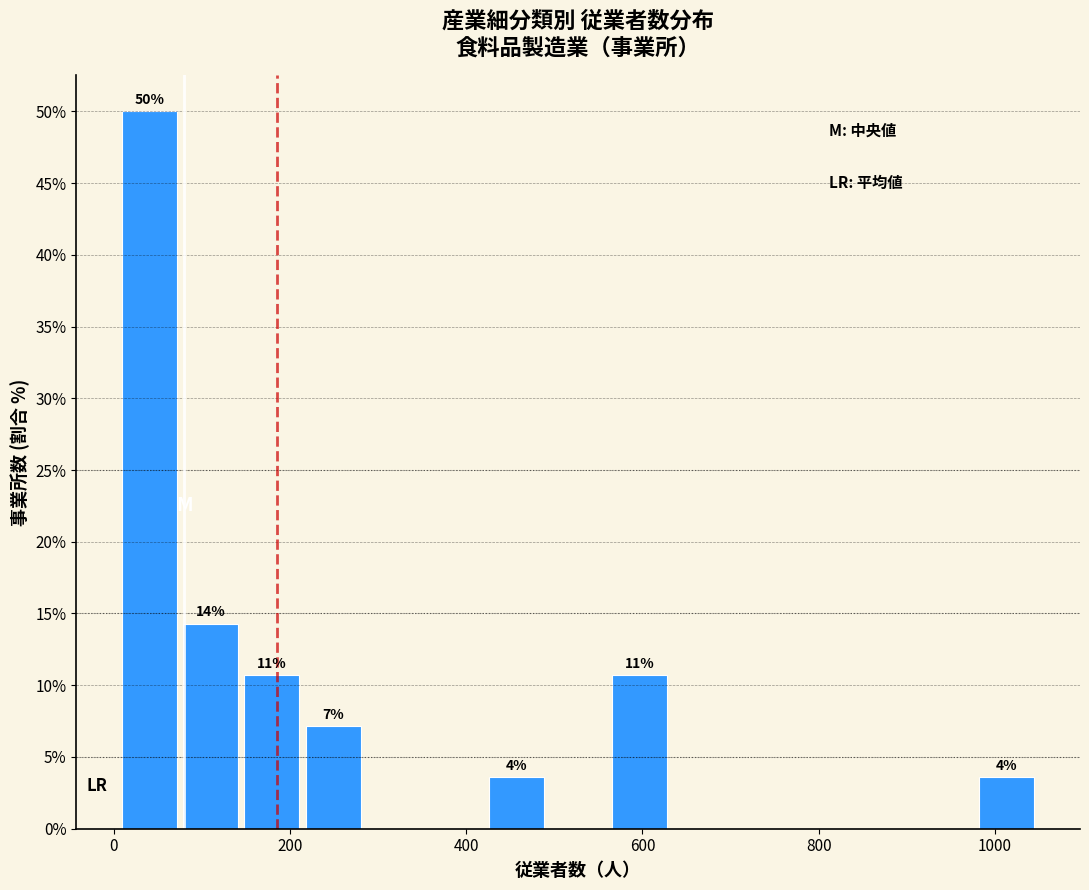

Read against the x-axis, roughly where is the centre of the tallest bar?

40